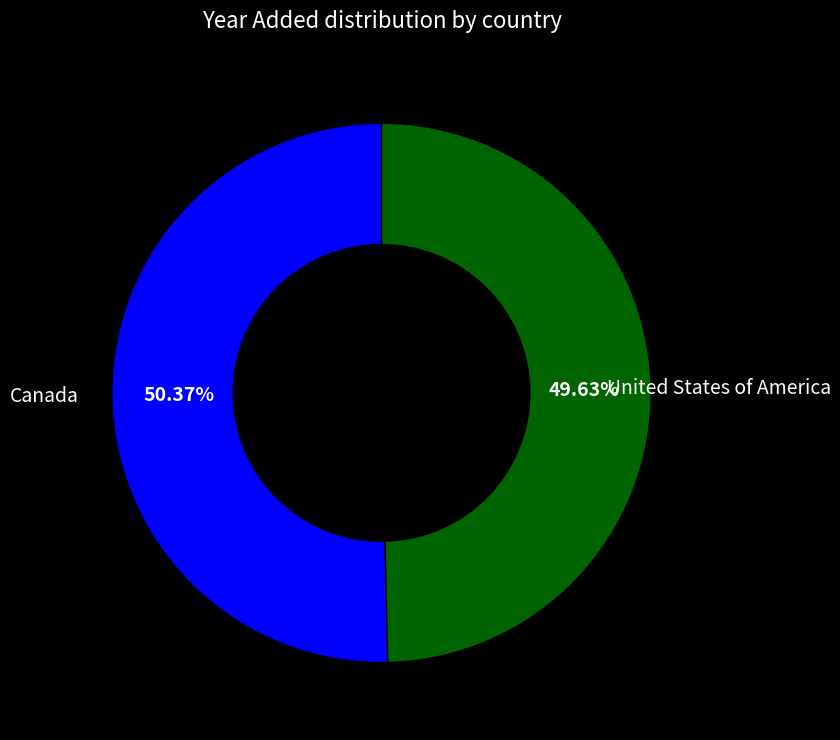

Rank the categories by value from highest to lowest.

Canada, United States of America